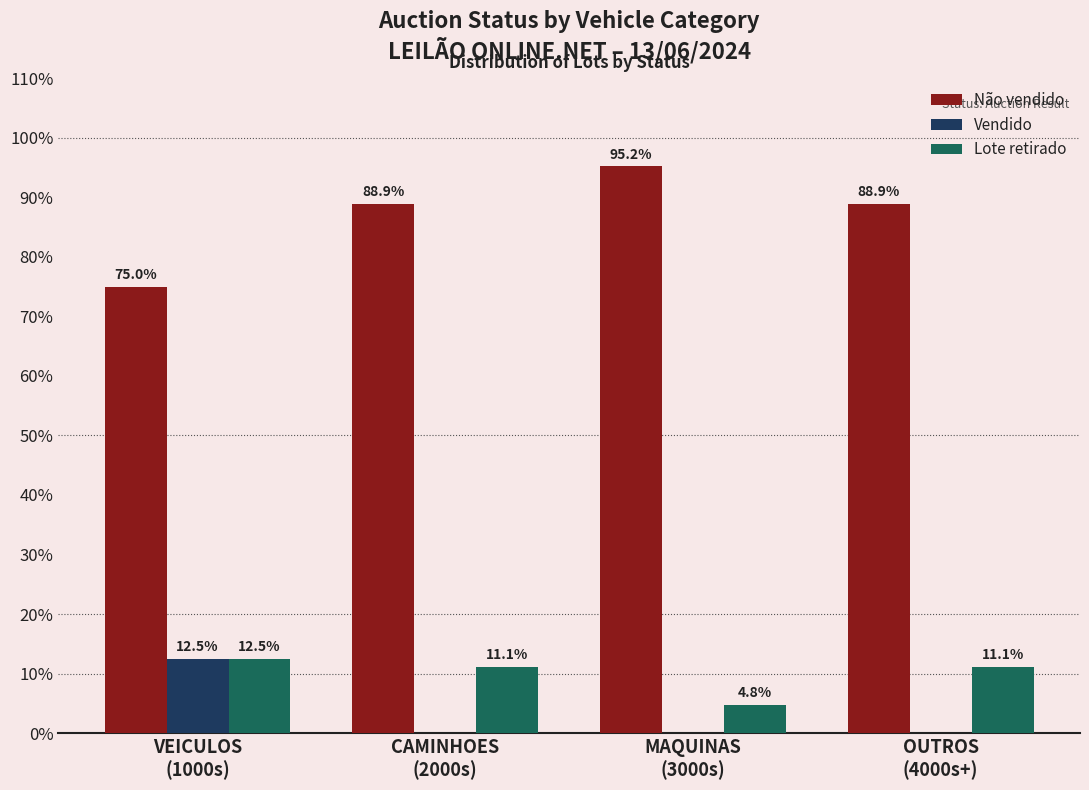

What are all the series names shown in the legend?

Não vendido, Vendido, Lote retirado